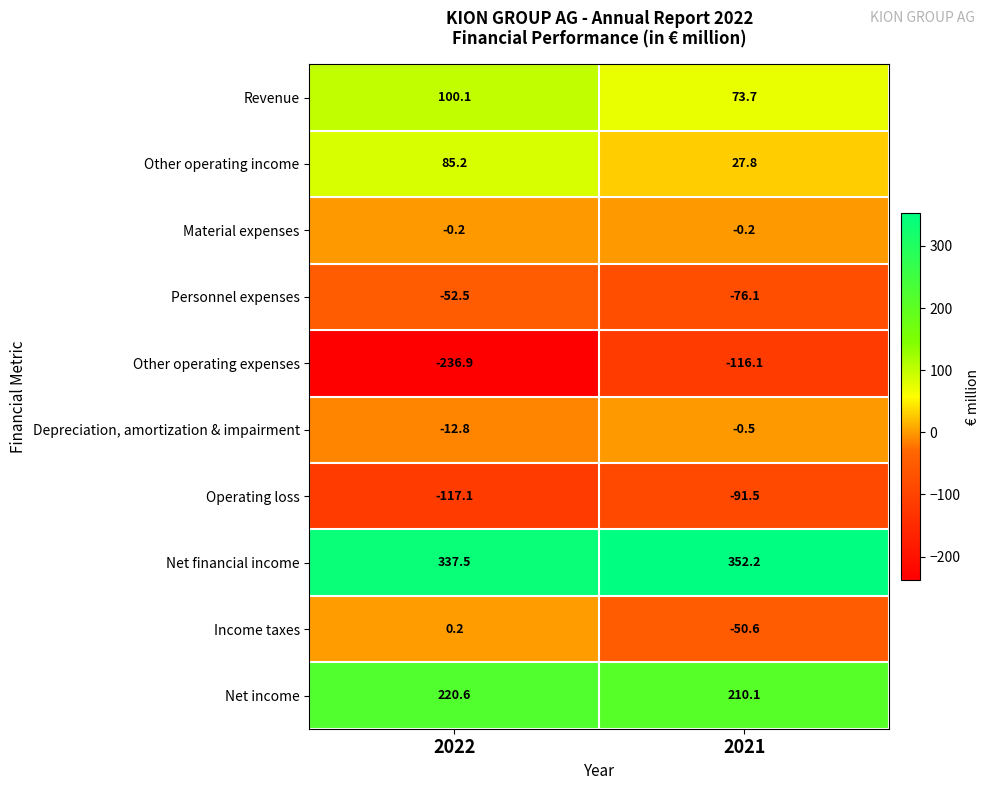

Which series changed the most between 2022 and 2021?

Other operating expenses